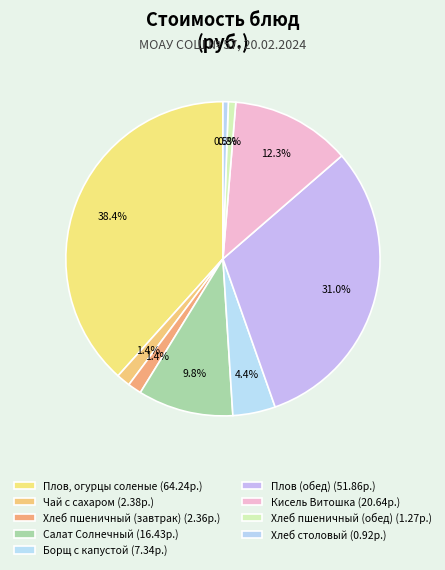

Combined, do Хлеб пшеничный (завтрак) and Чай с сахаром account for over 50%?

No